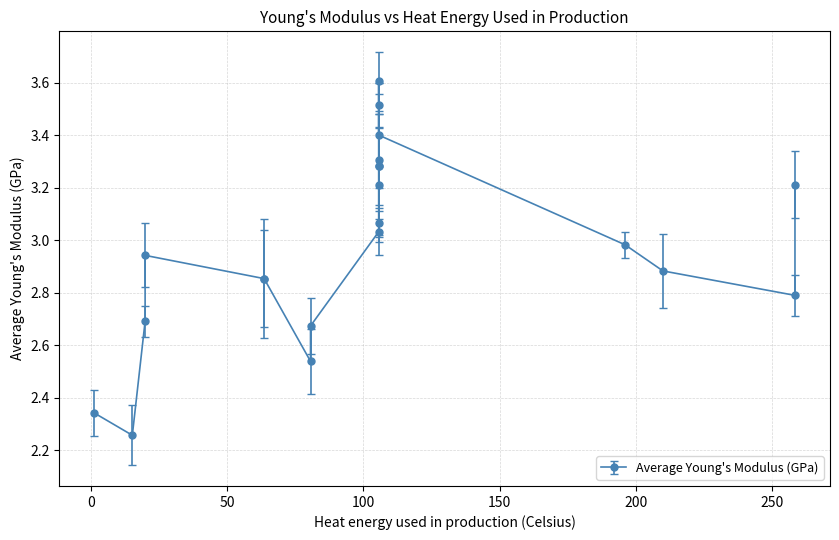

What is the minimum value shown in the chart?

2.3